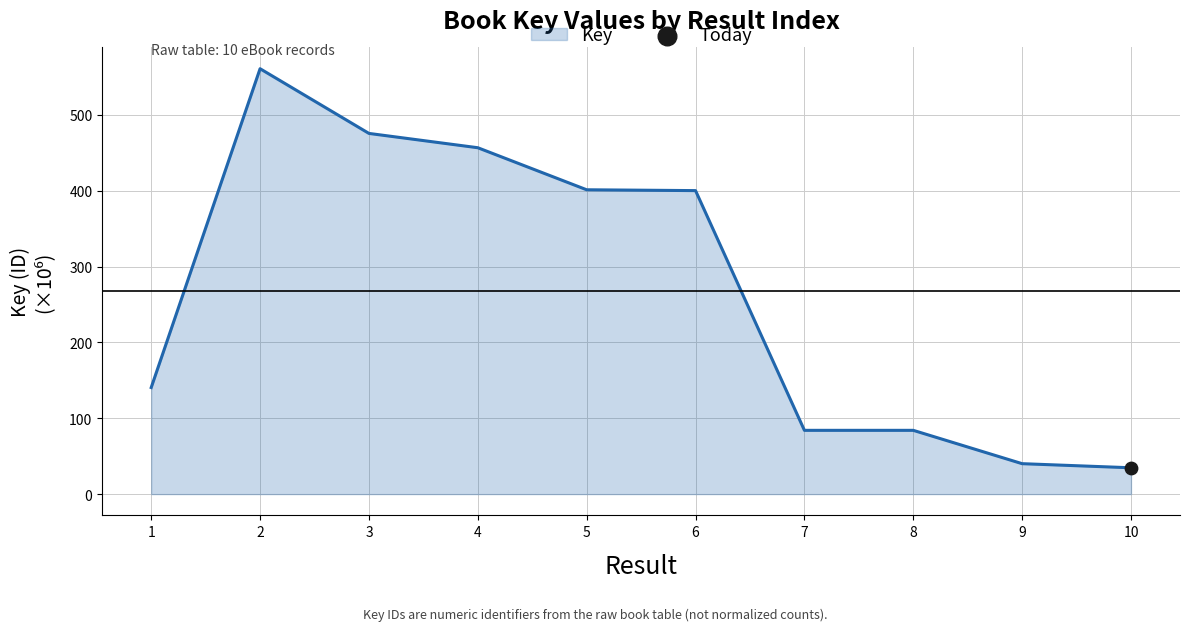

Between 9 and 5, which is larger?

5